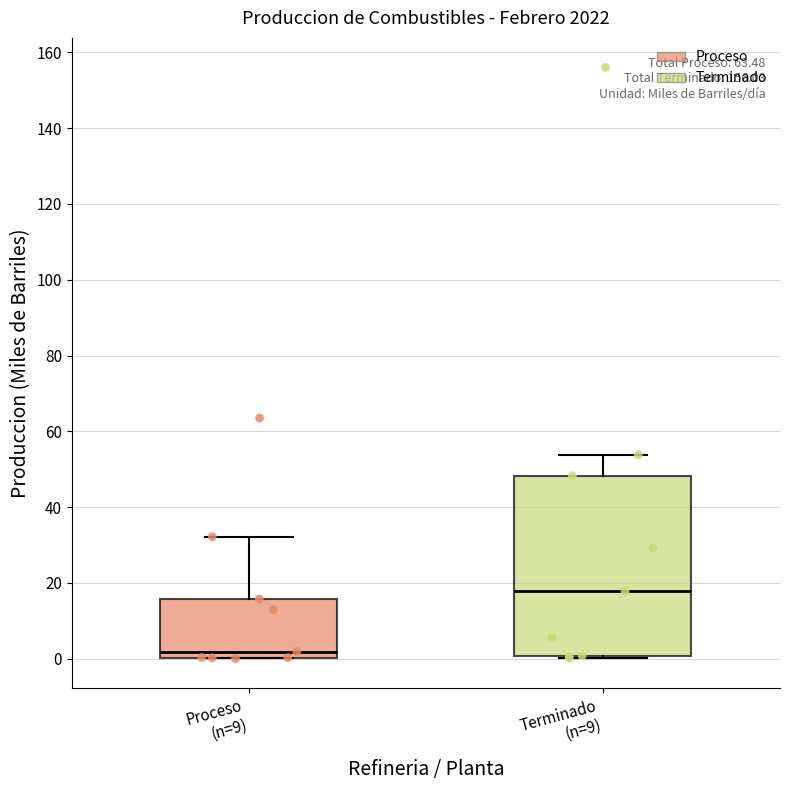

Reading left to right, read every box against the y-axis: the position of its median line, the range the box covers, and the ends of its whiskers. The values are not printed on the chart, so give them approximately, as read against the axis.

Proceso (n=9): median 2, box 0 to 16, whiskers 0 to 32
Terminado (n=9): median 18, box 0 to 48, whiskers 0 (just below the box's lower edge) to 54